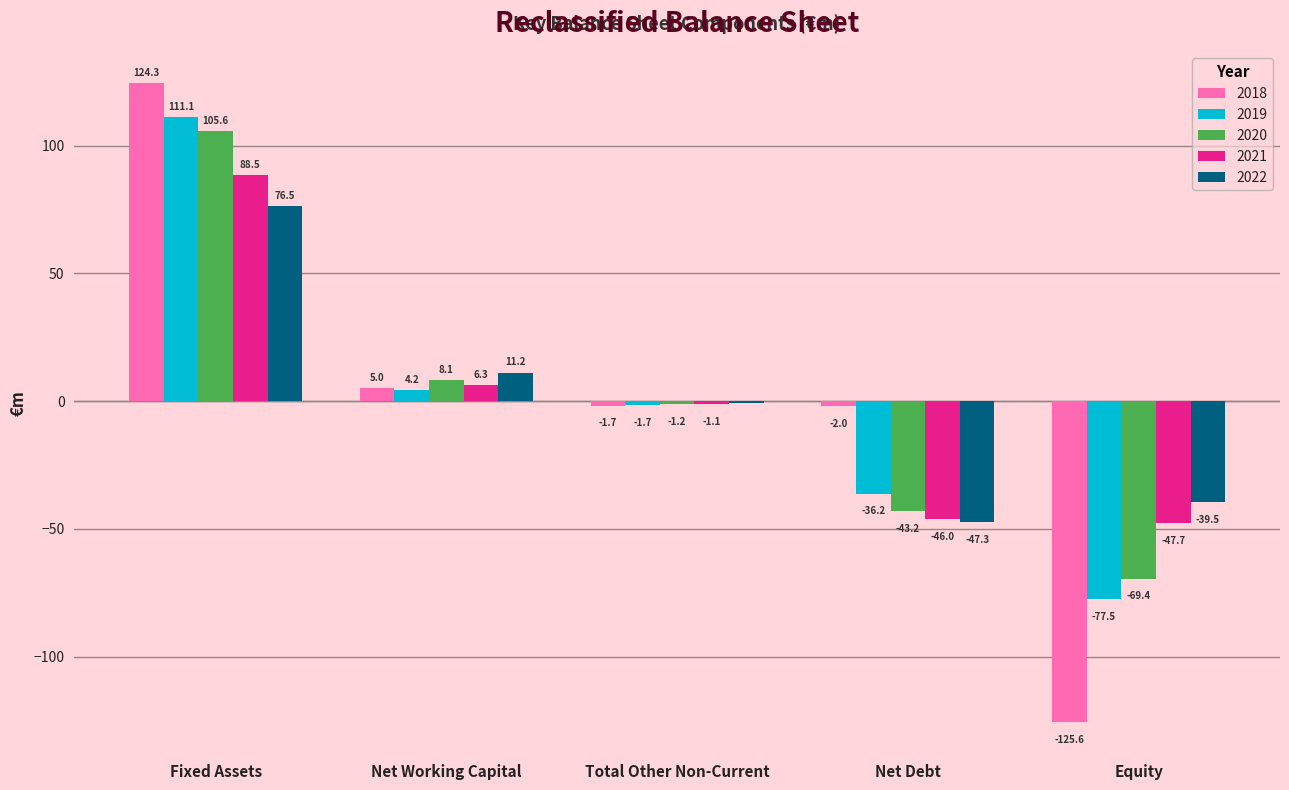

Is it true that 2019 equals -117.2 at Equity?

False